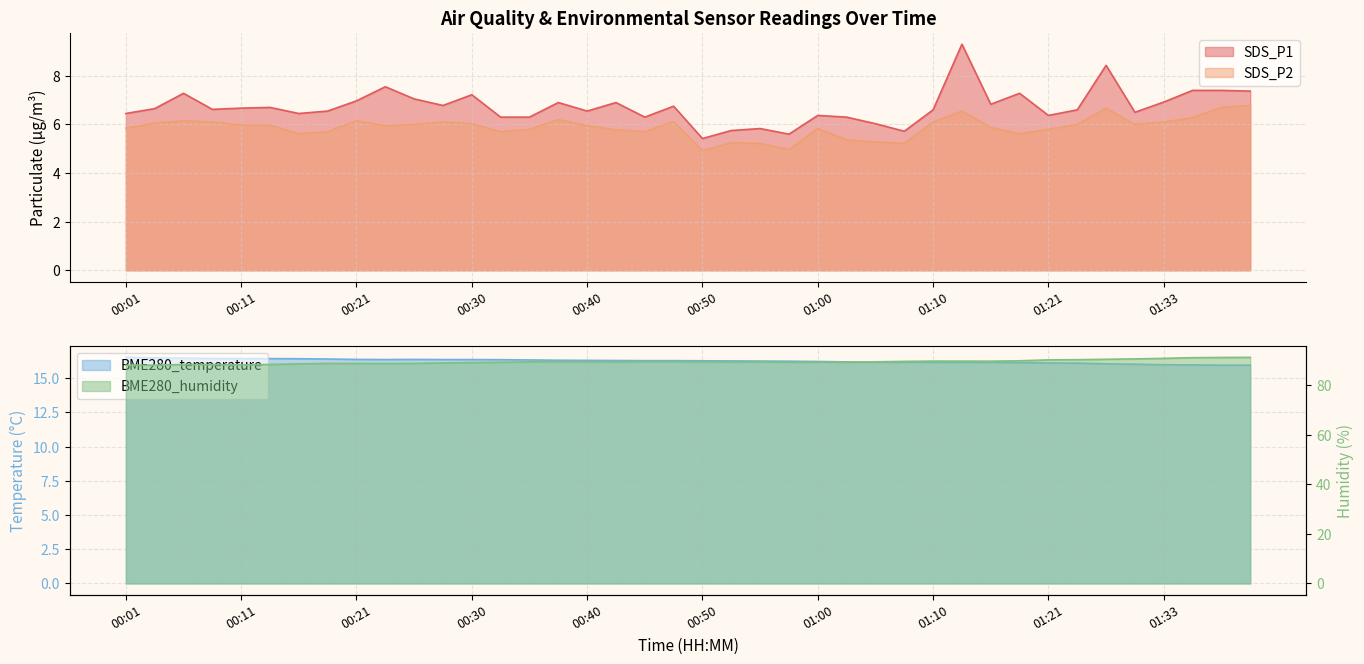

True or false: SDS_P2 has more than 0 interior local peaks.

True